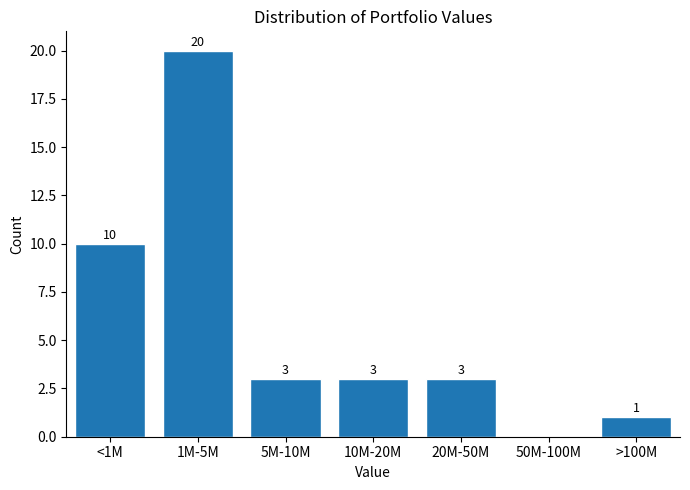

Reading left to right, transcribe all the data shown in this chart.

<1M=10	1M-5M=20	5M-10M=3	10M-20M=3	20M-50M=3	50M-100M=0	>100M=1